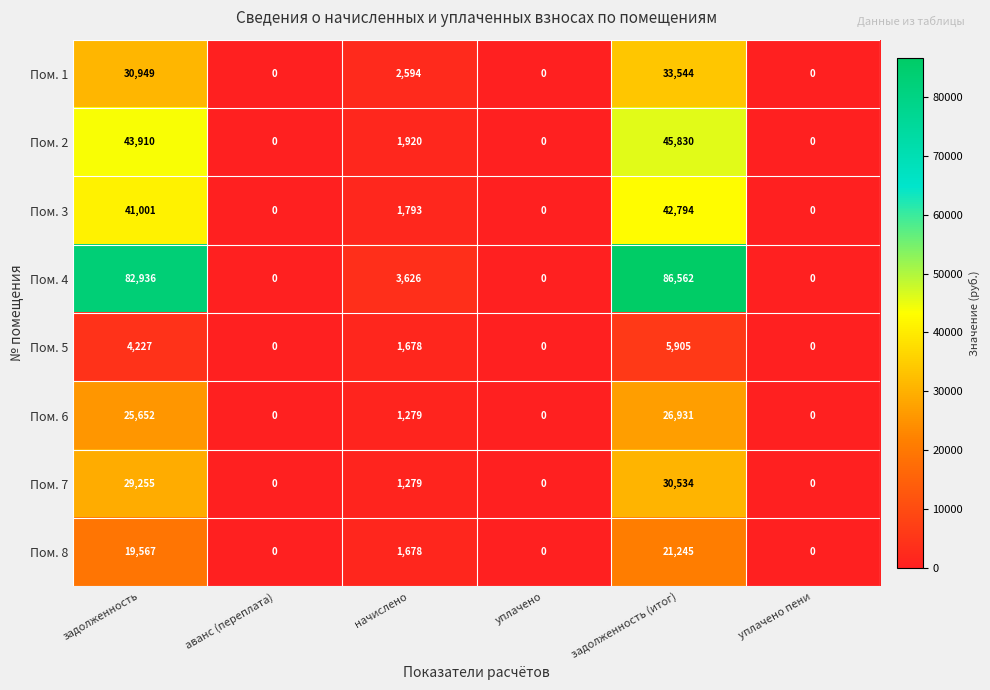

What is the spread (max minus min) of values at задолженность?

78709